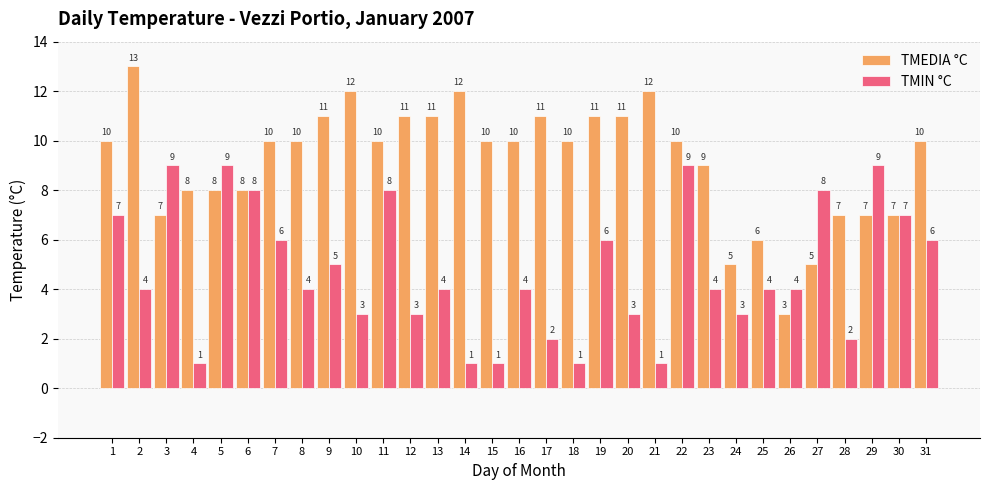

What is the total value across all series at 19?

17